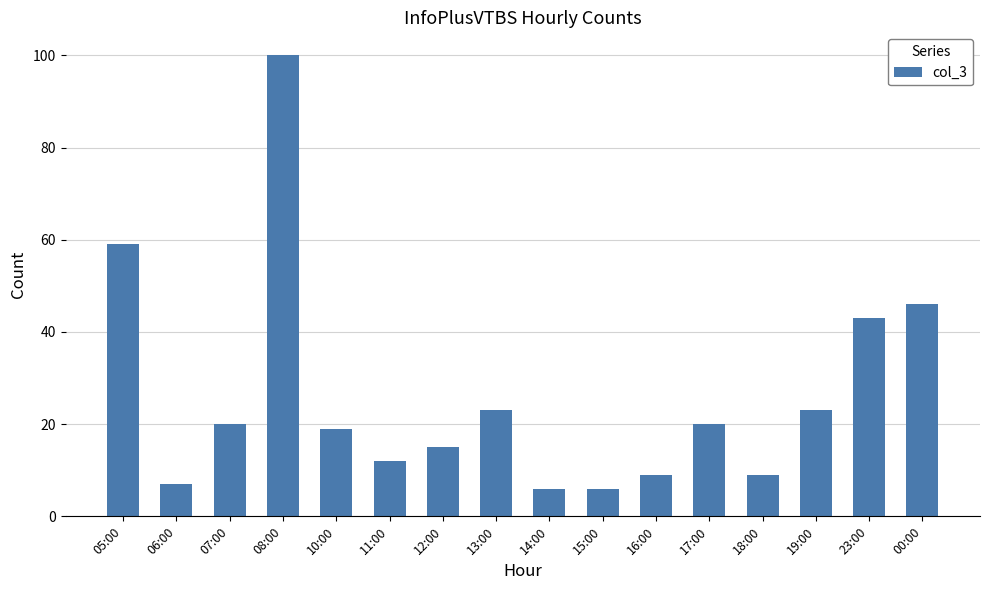

Reading right to left, what are all the values shown in this chart?

00:00=46	23:00=43	19:00=23	18:00=9	17:00=20	16:00=9	15:00=6	14:00=6	13:00=23	12:00=15	11:00=12	10:00=19	08:00=100	07:00=20	06:00=7	05:00=59